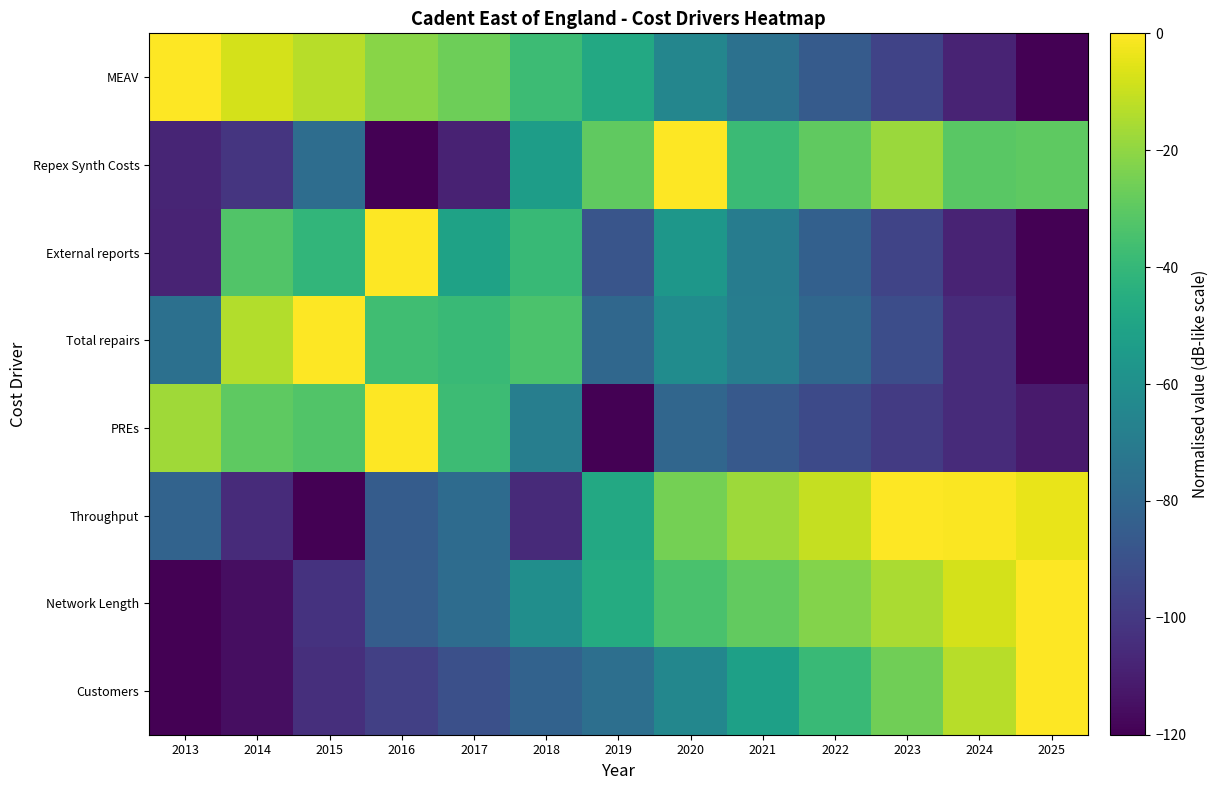

Reading left to right, list all the values displayed in this chart.

Customers: 2013=-120.0	2014=-115.4	2015=-103.7	2016=-97.4	2017=-90.7	2018=-82.4	2019=-76.2	2020=-64.5	2021=-51.6	2022=-38.8	2023=-25.9	2024=-12.9	2025=0.0
Network Length: 2013=-120.0	2014=-115.5	2015=-102.2	2016=-84.4	2017=-77.7	2018=-60.7	2019=-46.2	2020=-34.6	2021=-28.7	2022=-22.3	2023=-15.4	2024=-7.9	2025=0.0
Throughput: 2013=-81.7	2014=-105.2	2015=-120.0	2016=-84.9	2017=-78.0	2018=-105.8	2019=-47.3	2020=-25.2	2021=-17.6	2022=-10.3	2023=0.0	2024=-0.5	2025=-4.1
PREs: 2013=-17.2	2014=-29.5	2015=-32.8	2016=0.0	2017=-37.9	2018=-68.5	2019=-120.0	2020=-80.3	2021=-86.7	2022=-93.0	2023=-99.2	2024=-105.2	2025=-111.2
Total repairs: 2013=-75.9	2014=-13.6	2015=0.0	2016=-36.6	2017=-38.9	2018=-34.1	2019=-79.9	2020=-61.8	2021=-69.1	2022=-80.0	2023=-91.6	2024=-105.0	2025=-120.0
External reports: 2013=-108.1	2014=-32.6	2015=-41.2	2016=0.0	2017=-51.0	2018=-39.3	2019=-88.5	2020=-56.5	2021=-69.4	2022=-83.1	2023=-95.4	2024=-107.9	2025=-120.0
Repex Synth Costs: 2013=-107.5	2014=-101.4	2015=-77.1	2016=-120.0	2017=-108.3	2018=-53.0	2019=-29.5	2020=0.0	2021=-38.3	2022=-29.4	2023=-17.8	2024=-30.7	2025=-29.8
MEAV: 2013=0.0	2014=-7.9	2015=-12.9	2016=-21.1	2017=-26.7	2018=-37.8	2019=-47.6	2020=-65.1	2021=-75.3	2022=-85.5	2023=-96.0	2024=-108.0	2025=-120.0